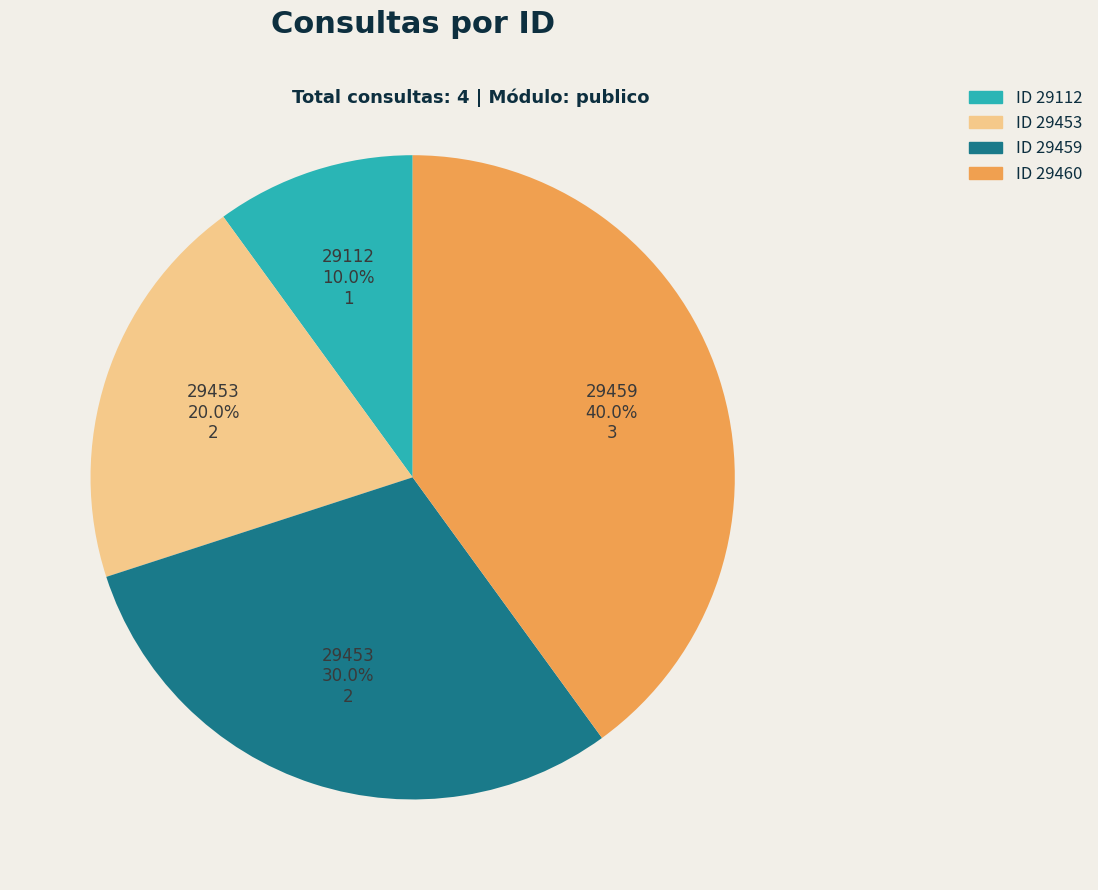

Which has a higher value, ID 29460 or ID 29112?

ID 29460